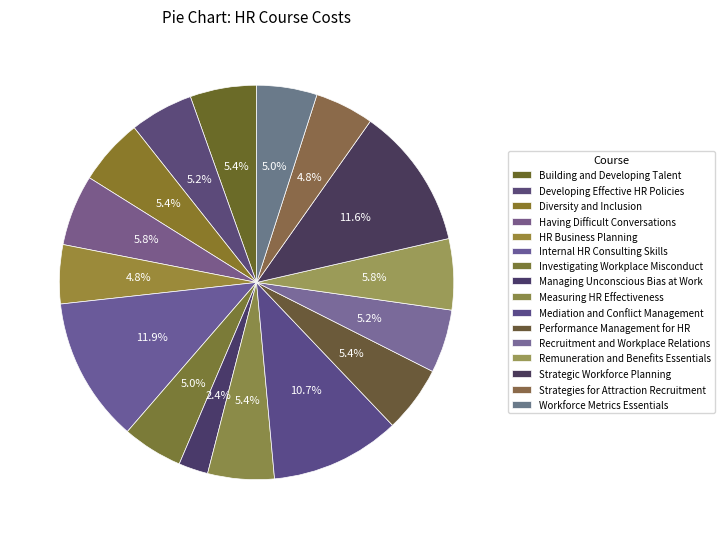

Do Developing Effective HR Policies and Recruitment and Workplace Relations together represent more than half of the pie?

No